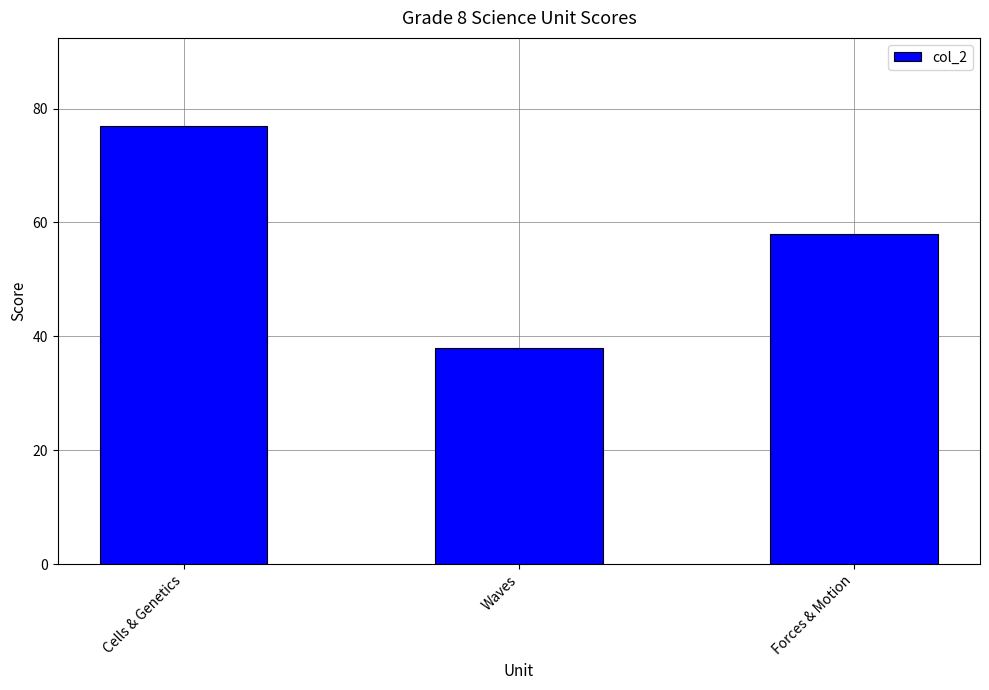

What is the difference between the maximum and second lowest values?

19